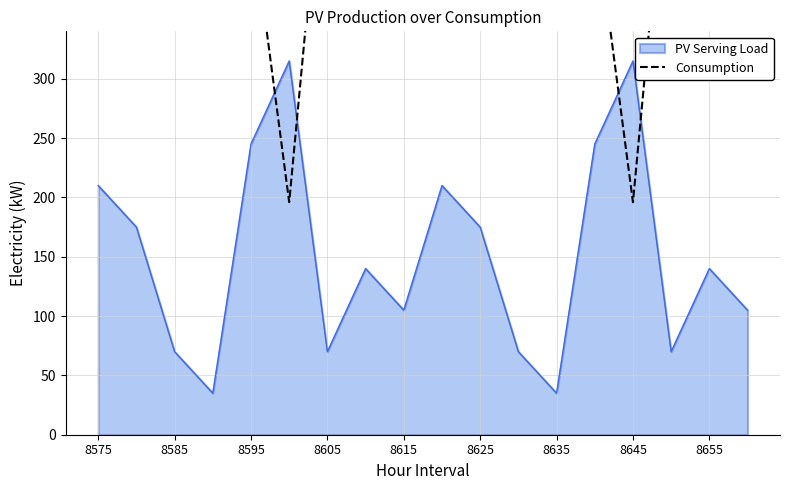

The value of PV Serving Load at 8575 is 278. True or false?

False